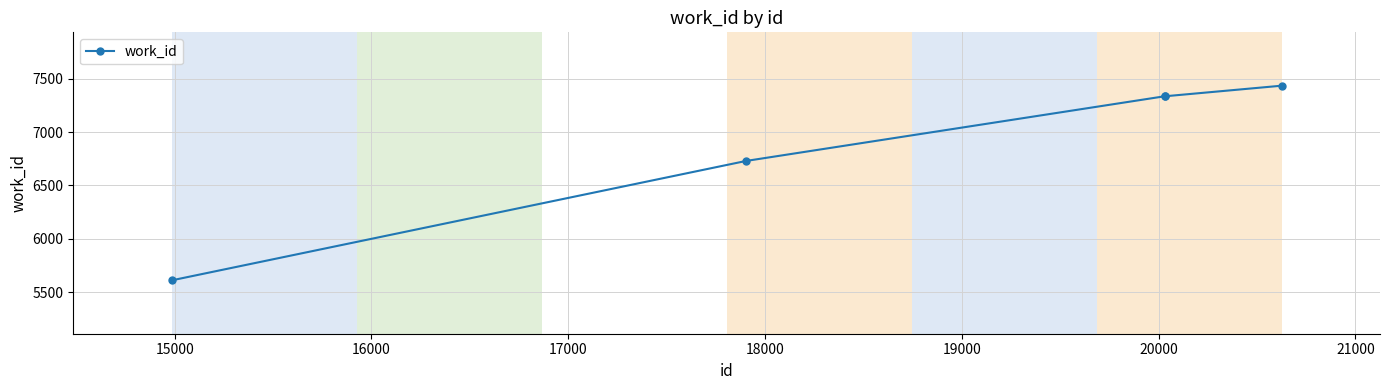

True or false: there are more than 1 points higher than both neighbors.

False